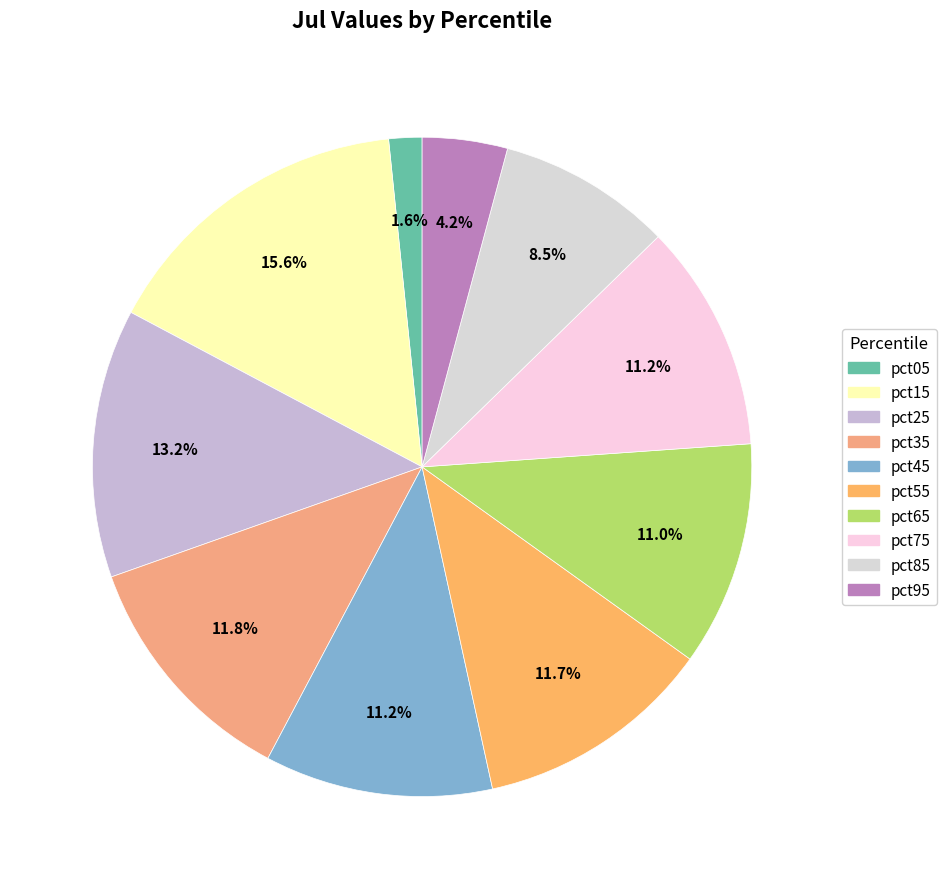

How much of the chart is everything except pct45?

88.8%